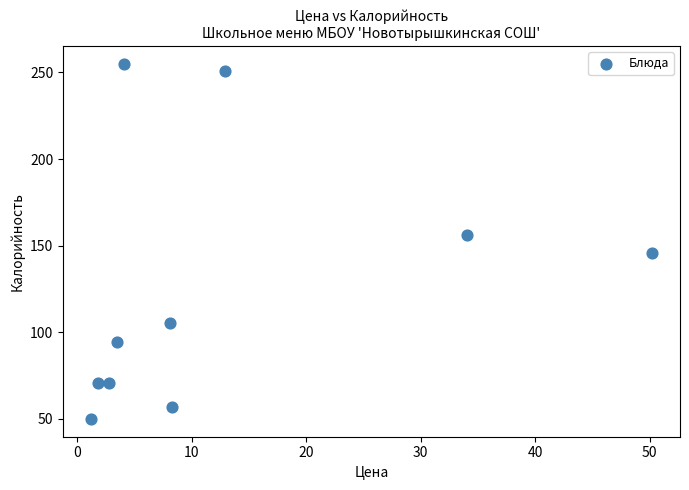

What is the average Y value?

125.6